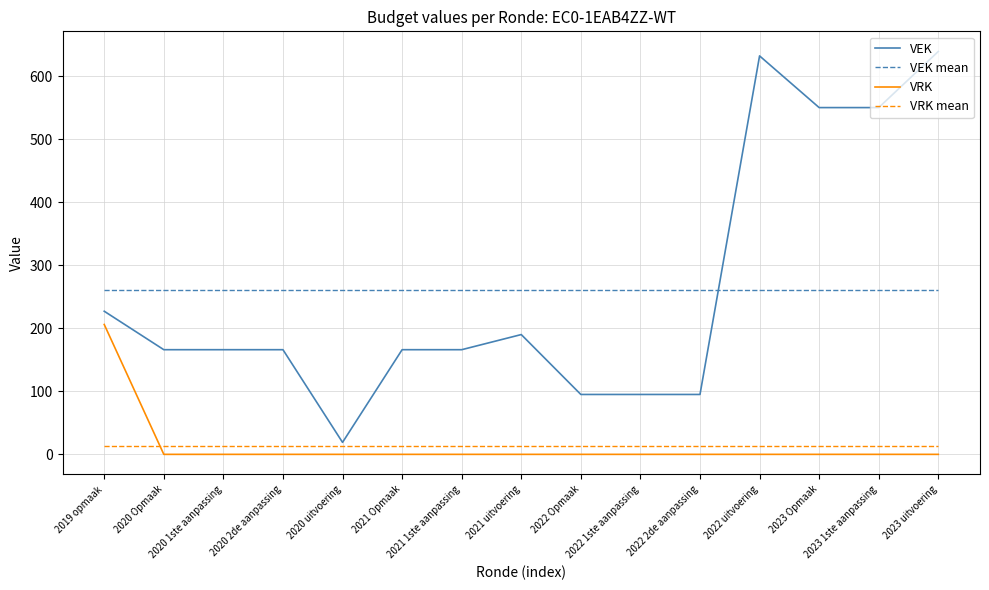

True or false: VRK mean and VEK mean intersect in this chart.

False